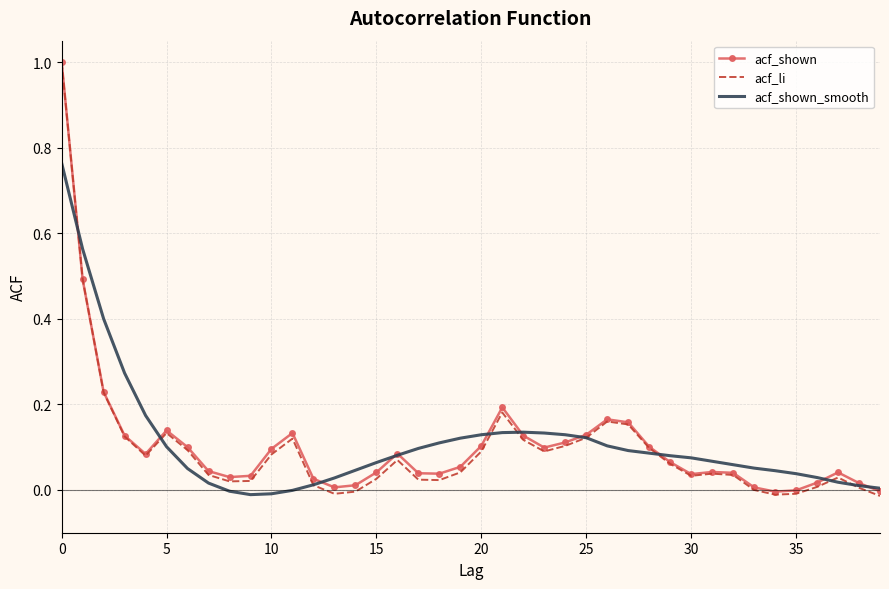

True or false: acf_li has more than 0 interior local peaks.

True